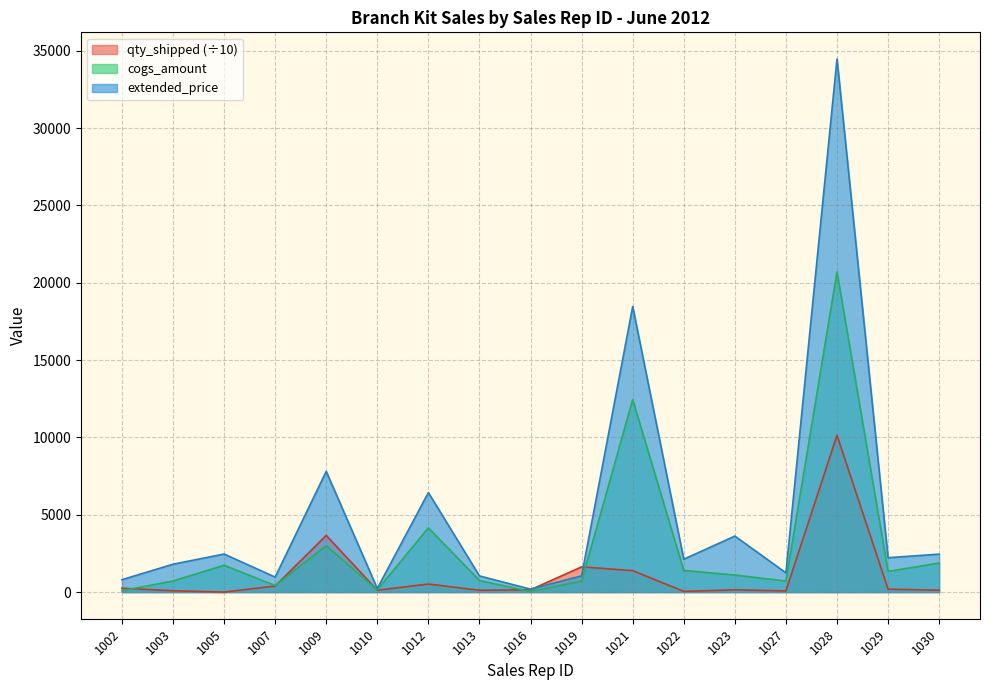

What is the total value across all series at 1012?

11104.4